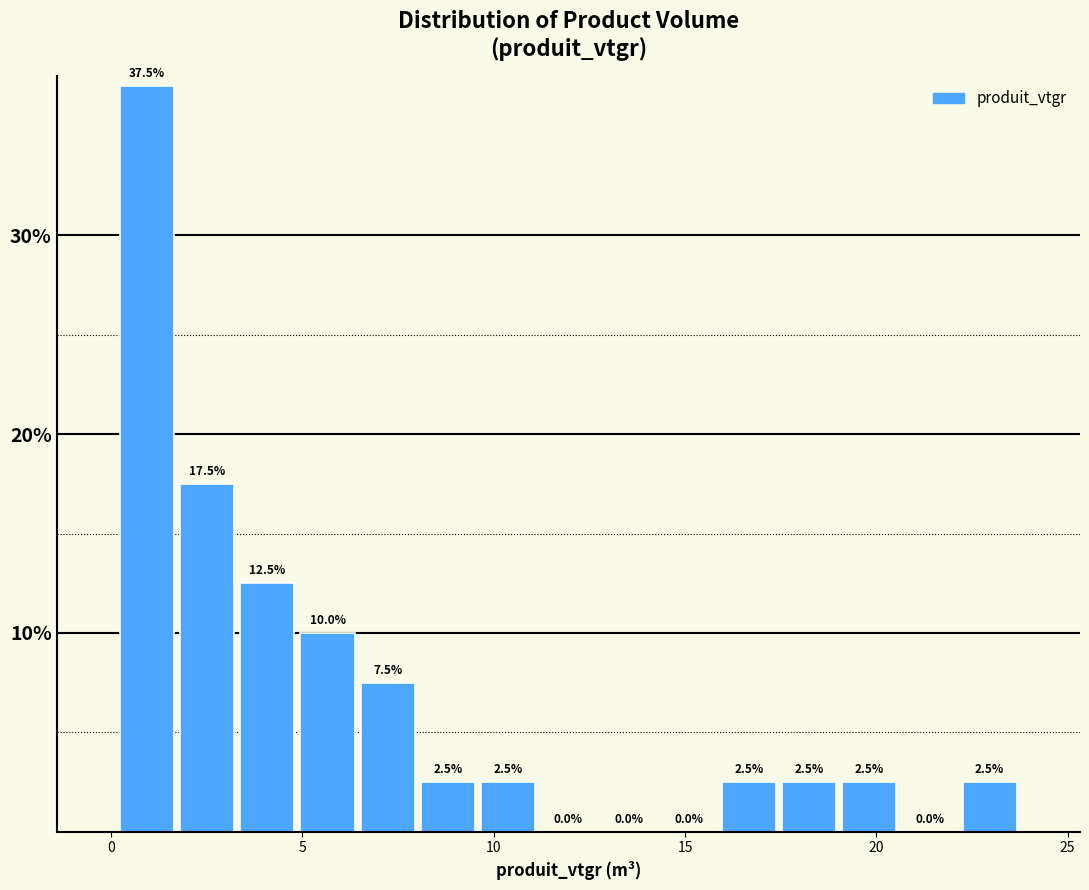

Around what value on the x-axis is the tallest bar? Give the approximate position of its centre, as read against the axis.

1.0